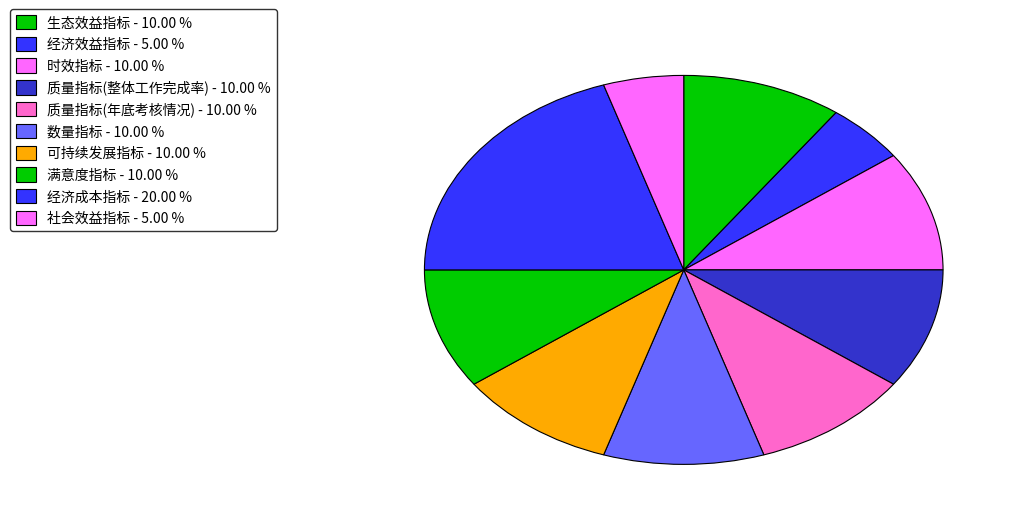

How many segments does this pie chart have?

10